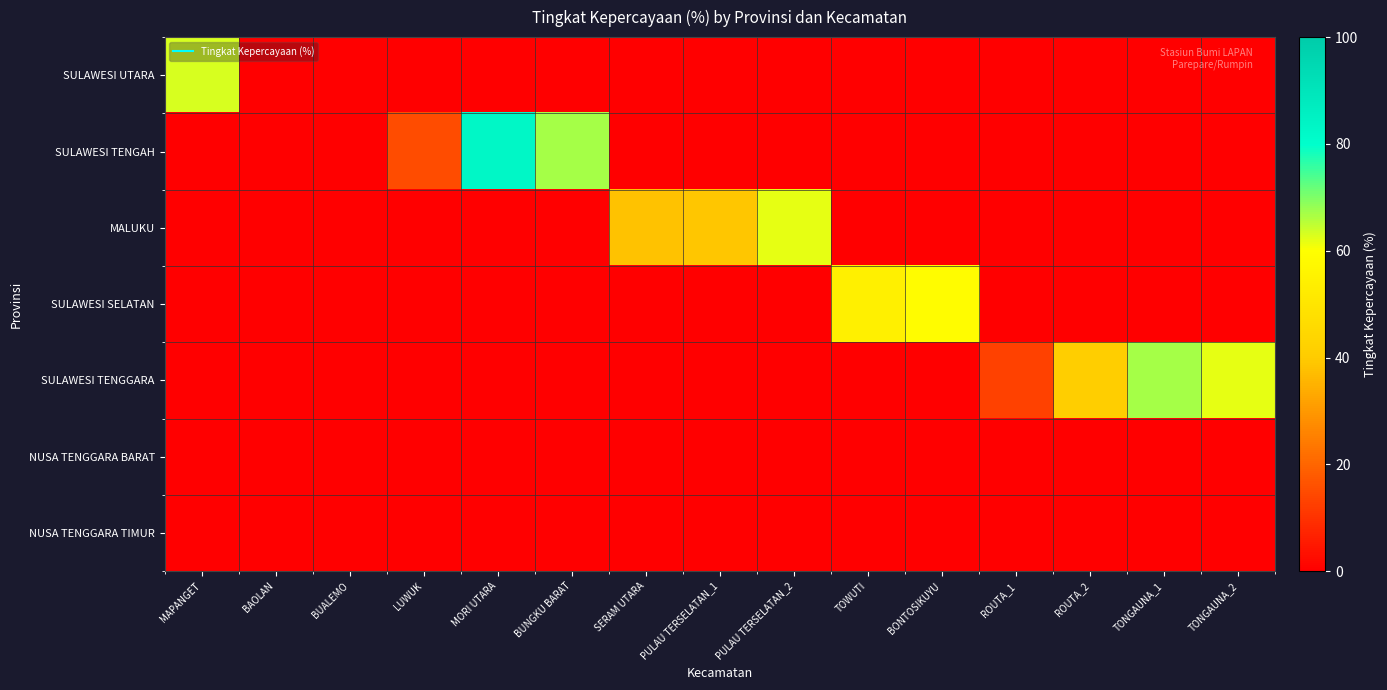

At which category is the sum across all series the highest?

MORI UTARA